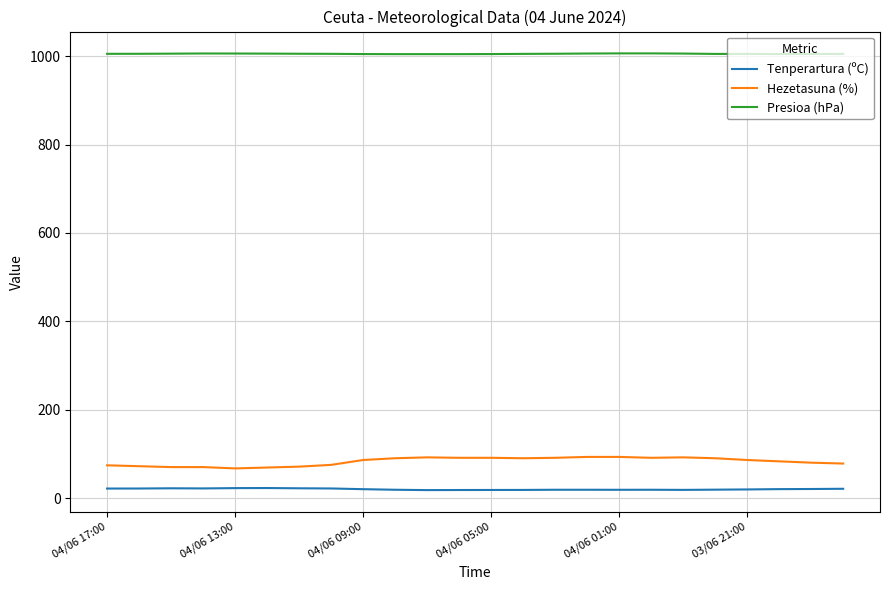

What is the difference between the second highest and minimum values in the Presioa (hPa) series?

1.7